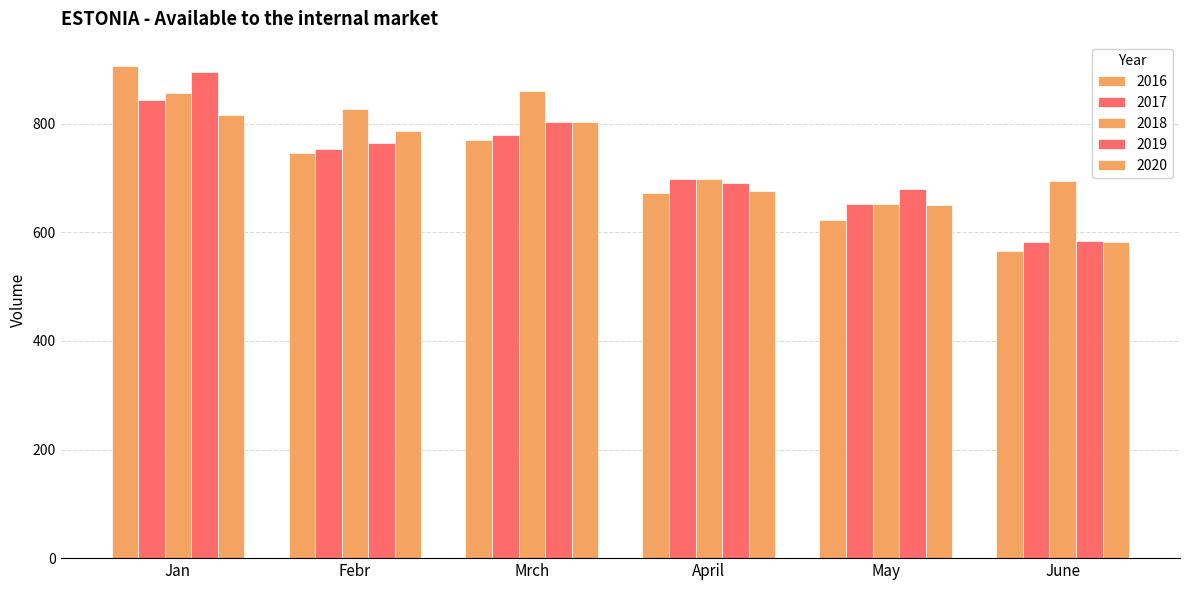

How many series are shown in this chart?

5